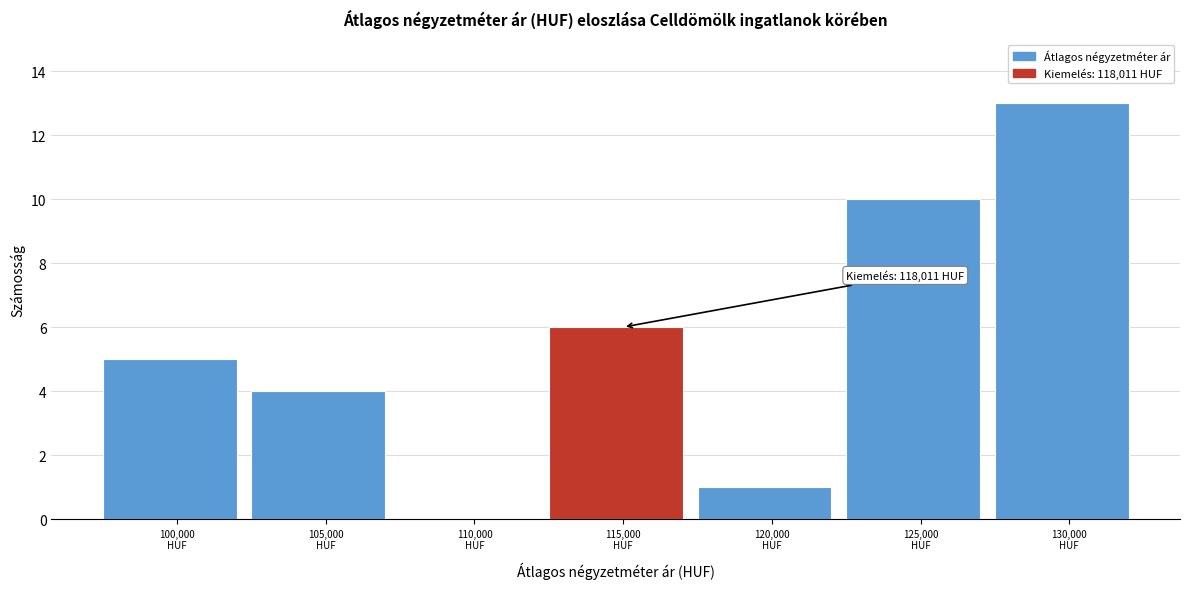

What is the sum of all values?

39